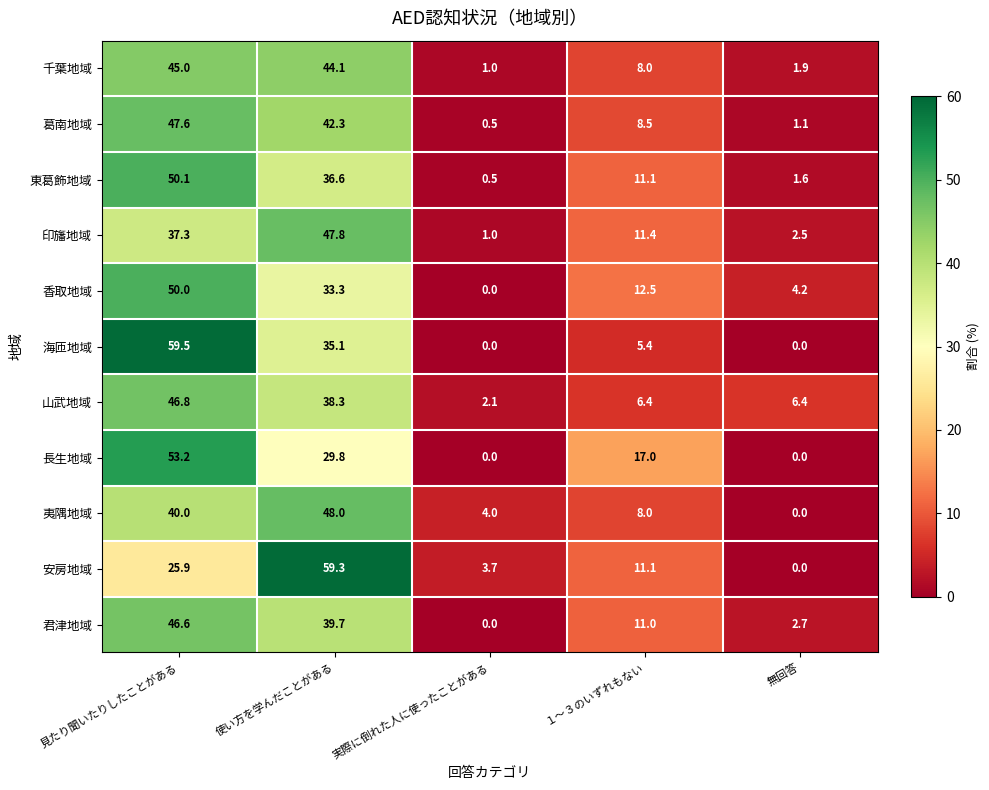

At which label does 東葛飾地域 first exceed 11?

見たり聞いたりしたことがある